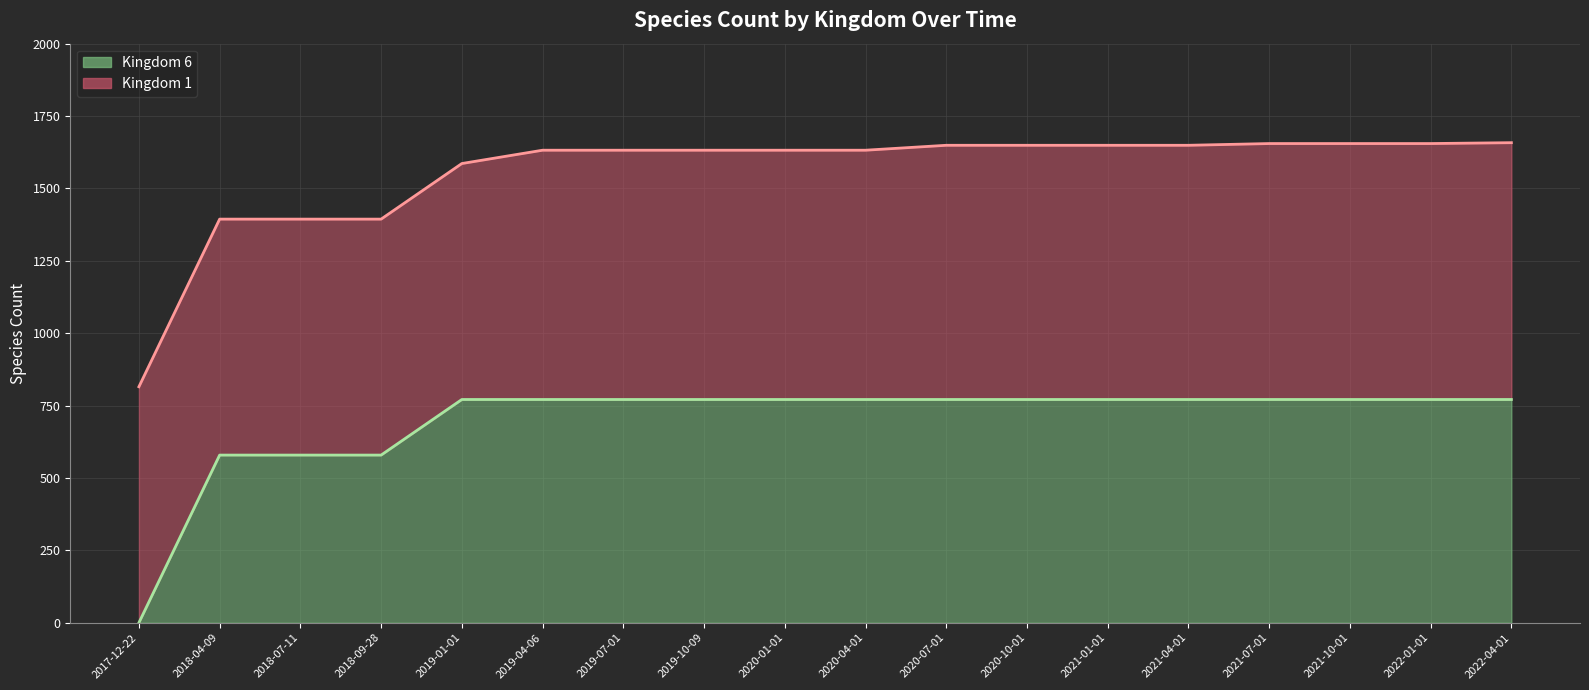

Reading left to right, list all the values displayed in this chart.

0	579	579	579	771	771	771	771	771	771	771	771	771	771	771	771	771	771